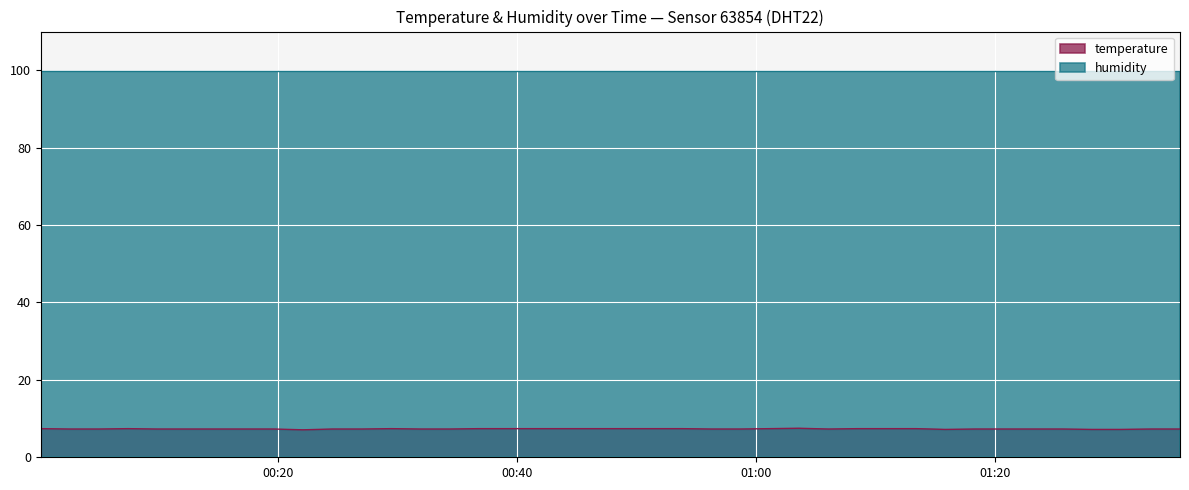

Approximately how many times larger is the value at 2024-01-06T00:51:23 compared to 2024-01-06T01:25:41?

1.0